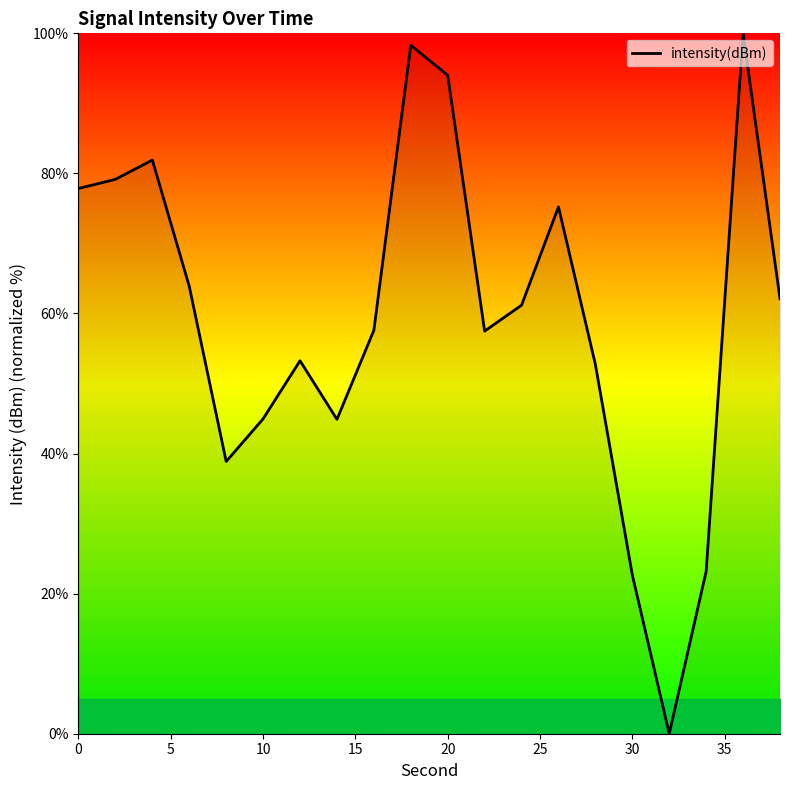

What is the difference between the maximum and minimum values?

100.0